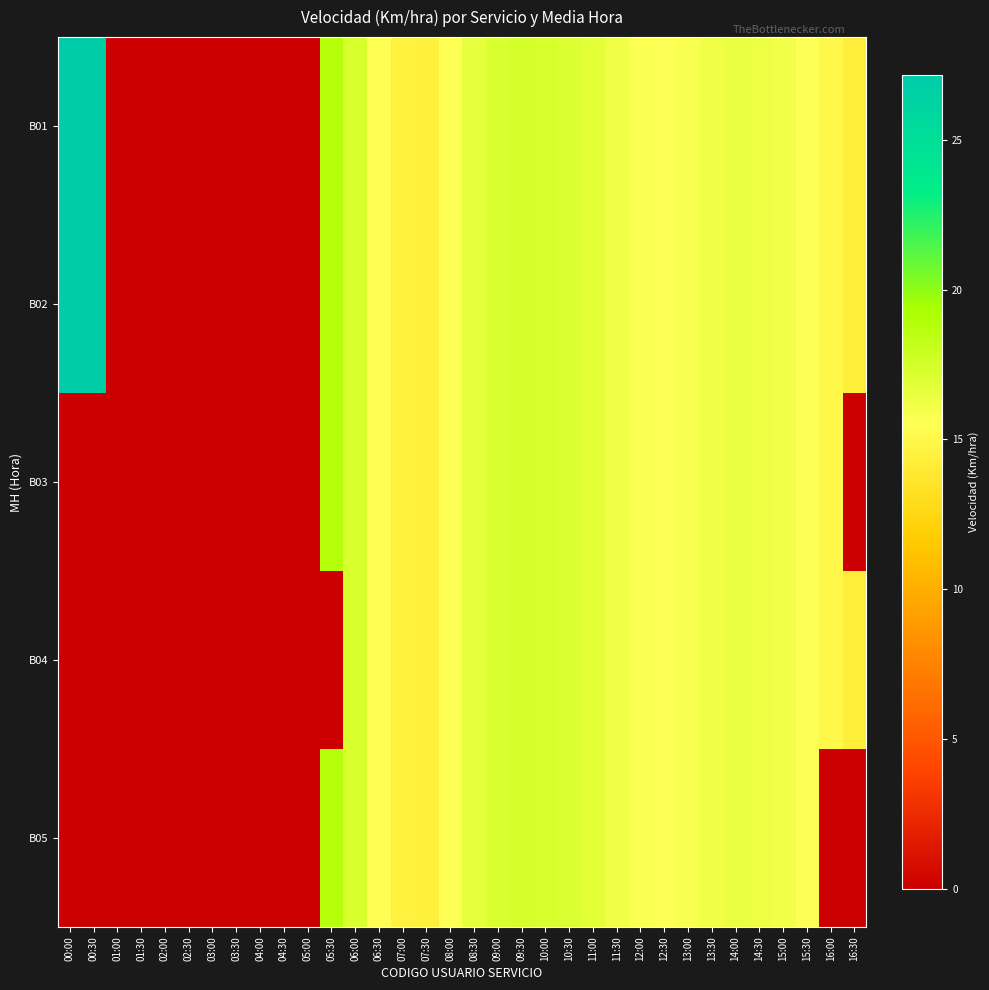

Reading left to right, what are all the values shown in this chart?

B01: 00:00=27.2	00:30=26.9	01:00=0.0	01:30=0.0	02:00=0.0	02:30=0.0	03:00=0.0	03:30=0.0	04:00=0.0	04:30=0.0	05:00=0.0	05:30=18.8	06:00=17.4	06:30=15.4	07:00=14.5	07:30=14.4	08:00=15.5	08:30=16.6	09:00=17.3	09:30=17.5	10:00=17.4	10:30=17.1	11:00=16.8	11:30=16.2	12:00=15.7	12:30=15.5	13:00=15.8	13:30=16.2	14:00=16.4	14:30=16.3	15:00=16.0	15:30=15.6	16:00=15.0	16:30=14.2
B02: 00:00=27.2	00:30=26.9	01:00=0.0	01:30=0.0	02:00=0.0	02:30=0.0	03:00=0.0	03:30=0.0	04:00=0.0	04:30=0.0	05:00=0.0	05:30=18.8	06:00=17.4	06:30=15.4	07:00=14.5	07:30=14.4	08:00=15.5	08:30=16.6	09:00=17.3	09:30=17.5	10:00=17.4	10:30=17.1	11:00=16.8	11:30=16.2	12:00=15.7	12:30=15.5	13:00=15.8	13:30=16.2	14:00=16.4	14:30=16.3	15:00=16.0	15:30=15.6	16:00=15.0	16:30=14.2
B03: 00:00=0.0	00:30=0.0	01:00=0.0	01:30=0.0	02:00=0.0	02:30=0.0	03:00=0.0	03:30=0.0	04:00=0.0	04:30=0.0	05:00=0.0	05:30=18.8	06:00=17.4	06:30=15.4	07:00=14.5	07:30=14.4	08:00=15.5	08:30=16.6	09:00=17.3	09:30=17.5	10:00=17.4	10:30=17.1	11:00=16.8	11:30=16.2	12:00=15.7	12:30=15.5	13:00=15.8	13:30=16.2	14:00=16.4	14:30=16.3	15:00=16.0	15:30=15.6	16:00=15.0	16:30=0.0
B04: 00:00=0.0	00:30=0.0	01:00=0.0	01:30=0.0	02:00=0.0	02:30=0.0	03:00=0.0	03:30=0.0	04:00=0.0	04:30=0.0	05:00=0.0	05:30=0.0	06:00=17.4	06:30=15.4	07:00=14.5	07:30=14.4	08:00=15.5	08:30=16.6	09:00=17.3	09:30=17.5	10:00=17.4	10:30=17.1	11:00=16.8	11:30=16.2	12:00=15.7	12:30=15.5	13:00=15.8	13:30=16.2	14:00=16.4	14:30=16.3	15:00=16.0	15:30=15.6	16:00=15.0	16:30=14.2
B05: 00:00=0.0	00:30=0.0	01:00=0.0	01:30=0.0	02:00=0.0	02:30=0.0	03:00=0.0	03:30=0.0	04:00=0.0	04:30=0.0	05:00=0.0	05:30=18.8	06:00=17.4	06:30=15.4	07:00=14.5	07:30=14.4	08:00=15.5	08:30=16.6	09:00=17.3	09:30=17.5	10:00=17.4	10:30=17.1	11:00=16.8	11:30=16.2	12:00=15.7	12:30=15.5	13:00=15.8	13:30=16.2	14:00=16.4	14:30=16.3	15:00=16.0	15:30=15.6	16:00=0.0	16:30=0.0